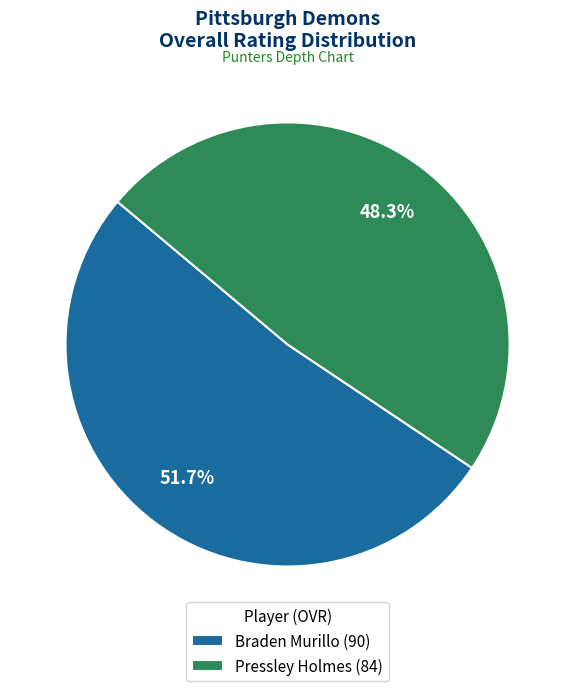

To the nearest percent, what is the combined percentage of Pressley Holmes and Braden Murillo?

100%